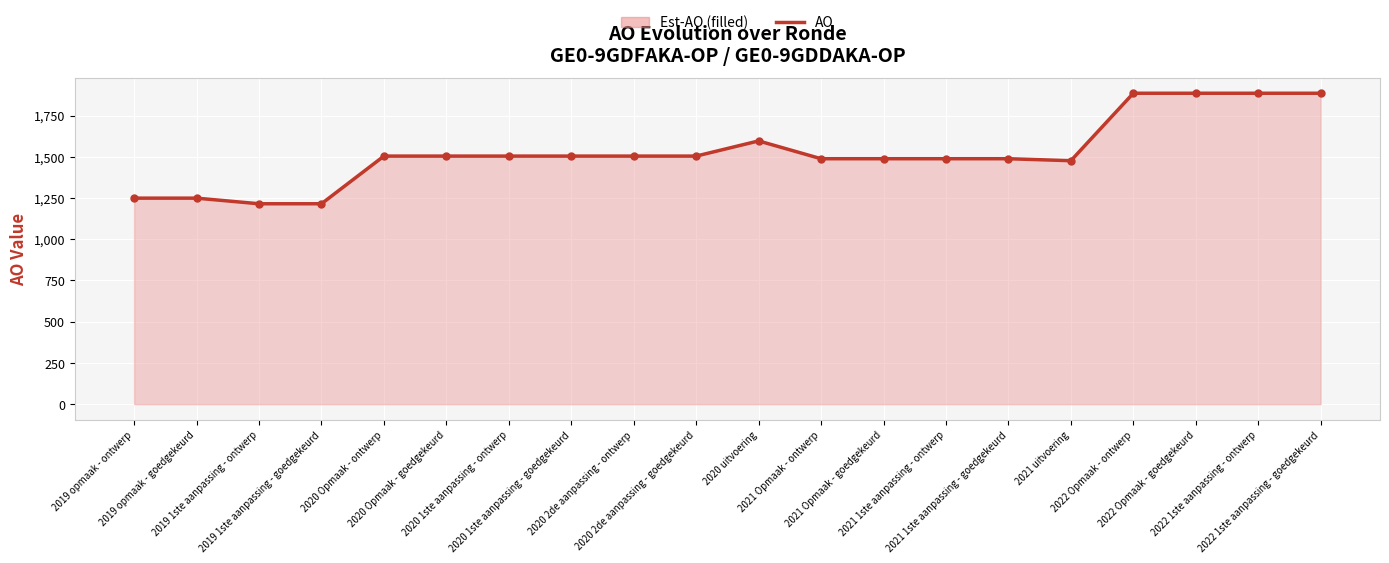

Between 2019 opmaak - ontwerp and 2020 Opmaak - ontwerp, which is larger?

2020 Opmaak - ontwerp